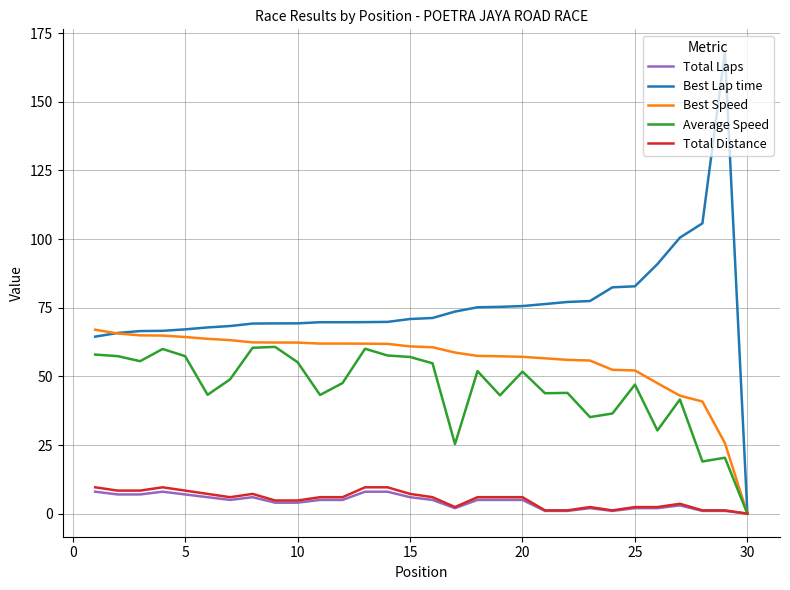

How many lines are shown in the chart?

5